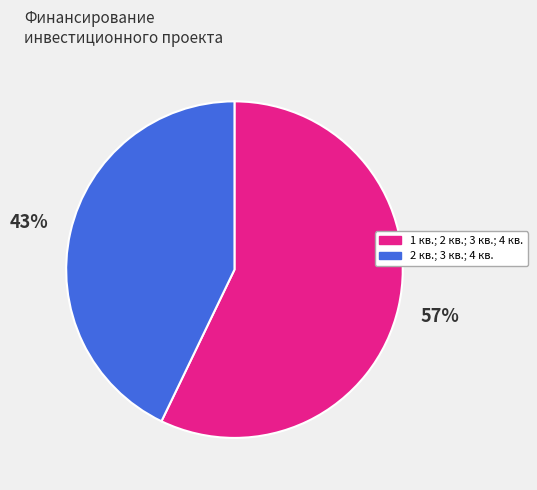

Does any single category account for the majority?

Yes